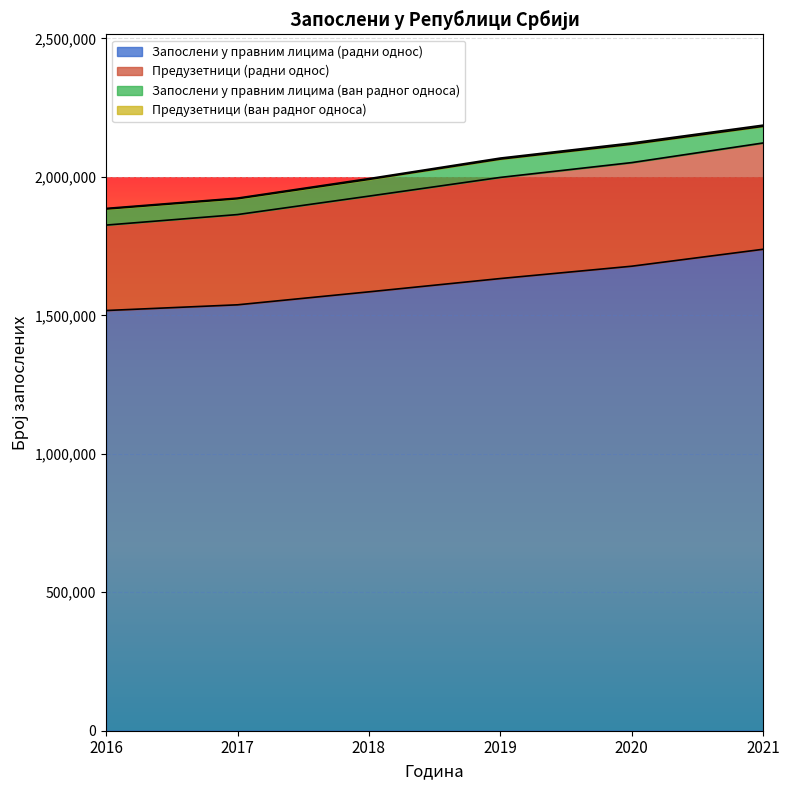

At how many categories does at least one series exceed 1754998?

6